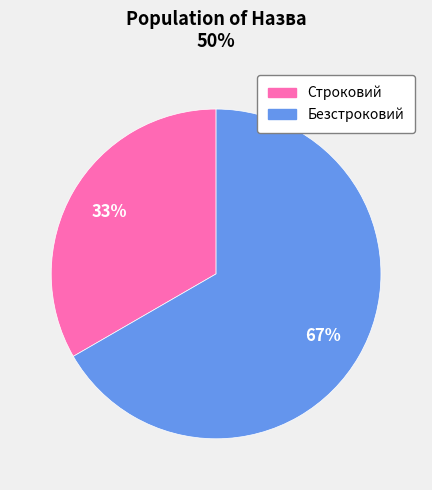

Does any single category account for the majority?

Yes